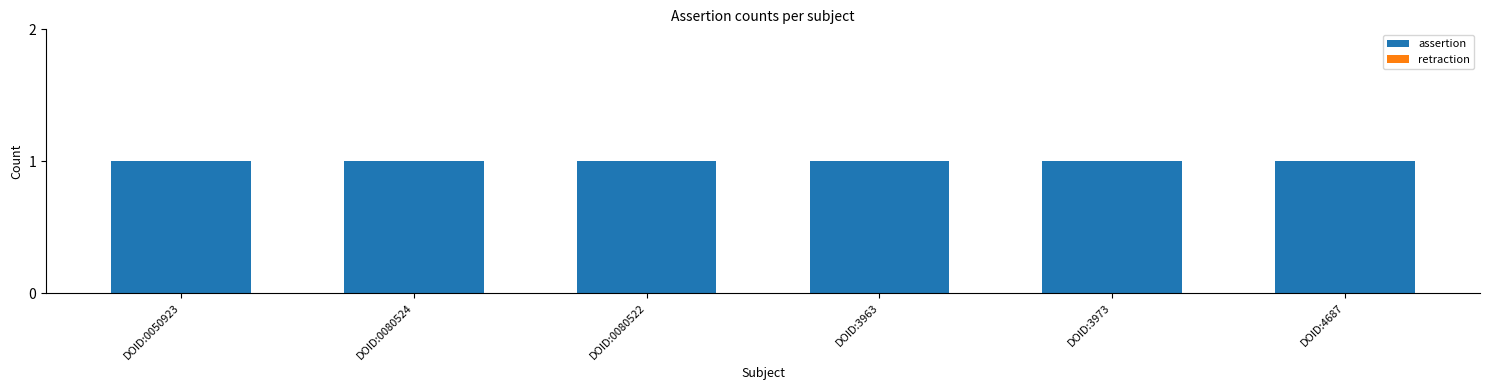

Rank the series by their average value, from highest to lowest.

assertion, retraction